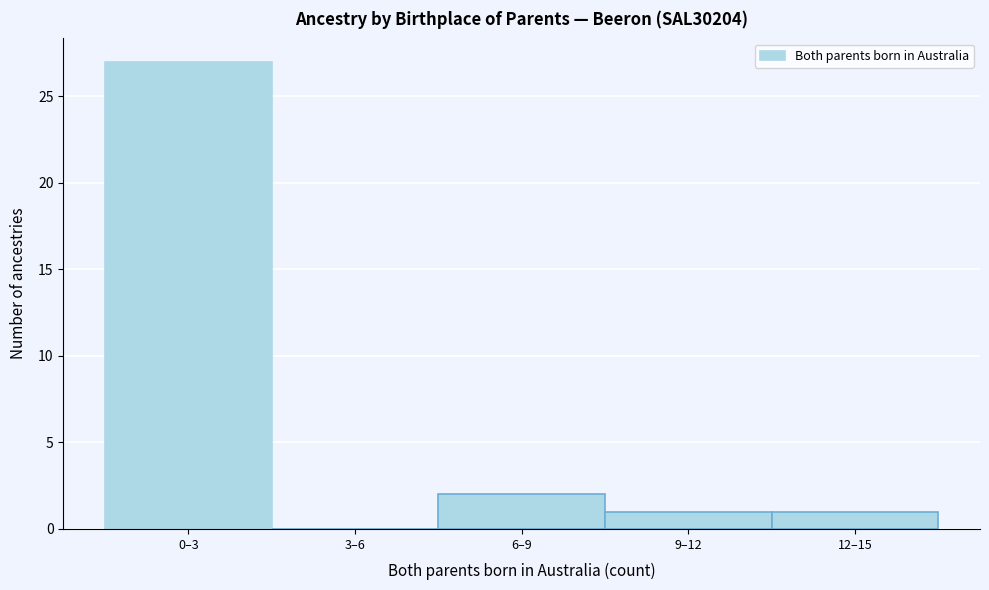

Reading left to right, transcribe all the data shown in this chart.

0–3=27	3–6=0	6–9=2	9–12=1	12–15=1